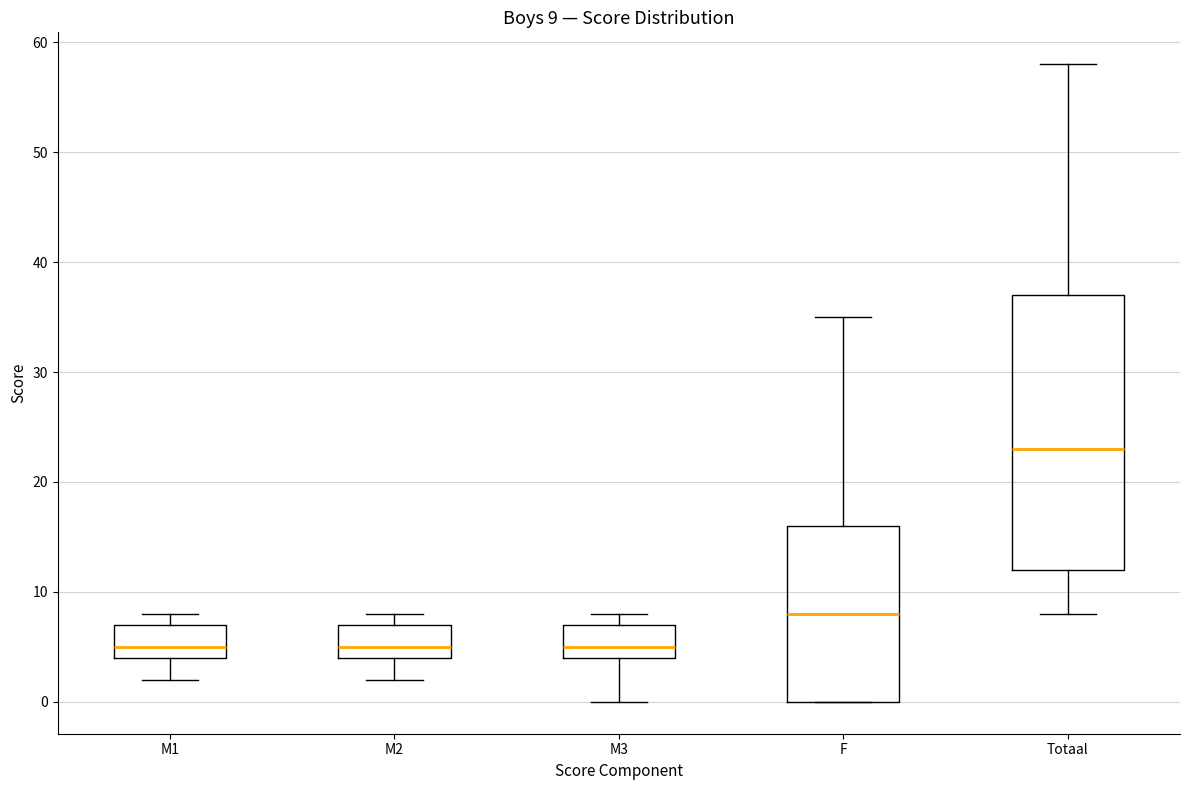

Which box is the tallest, from its lower edge to its upper edge?

Totaal